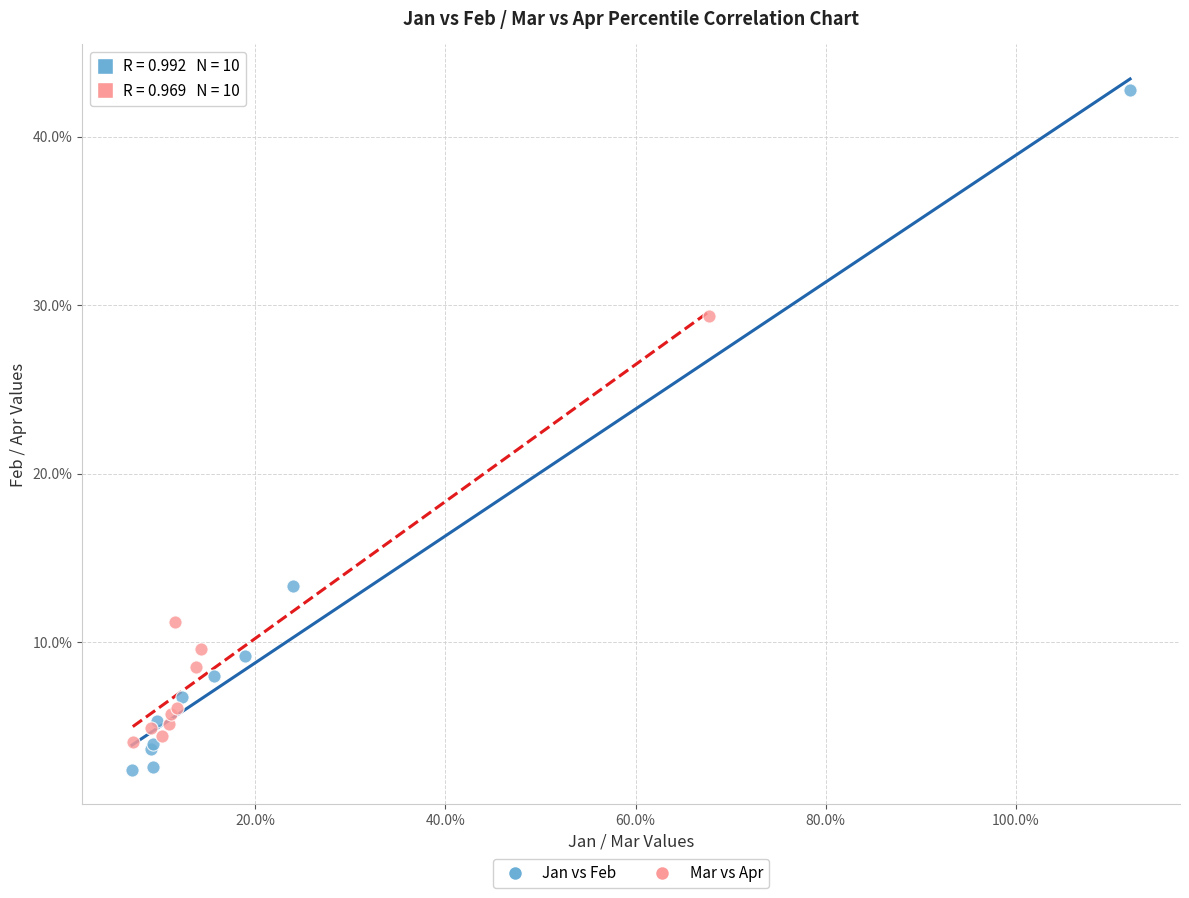

Which series has the largest Y range (max minus min)?

Jan vs Feb